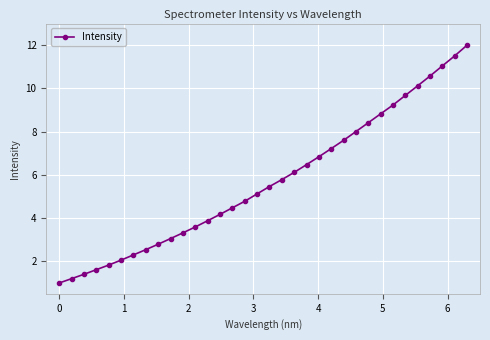

How many distinct data groups are displayed?

1